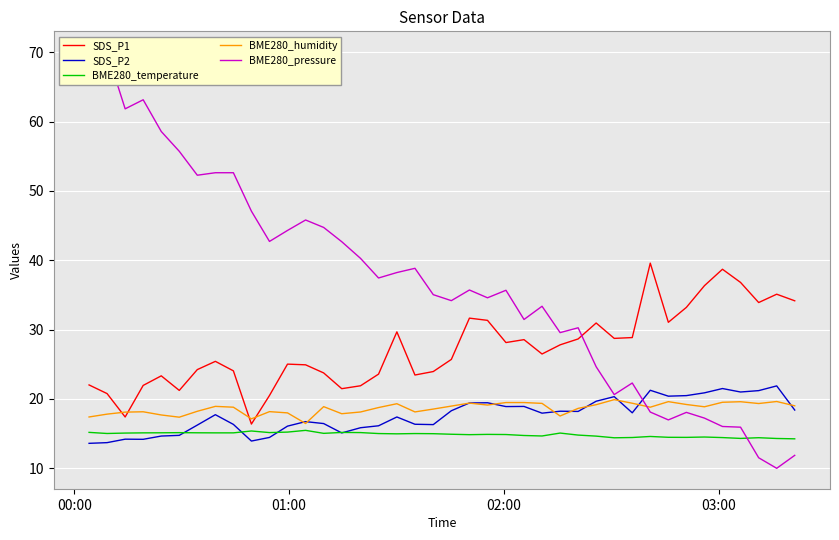

True or false: BME280_temperature and SDS_P1 cross at least once.

False